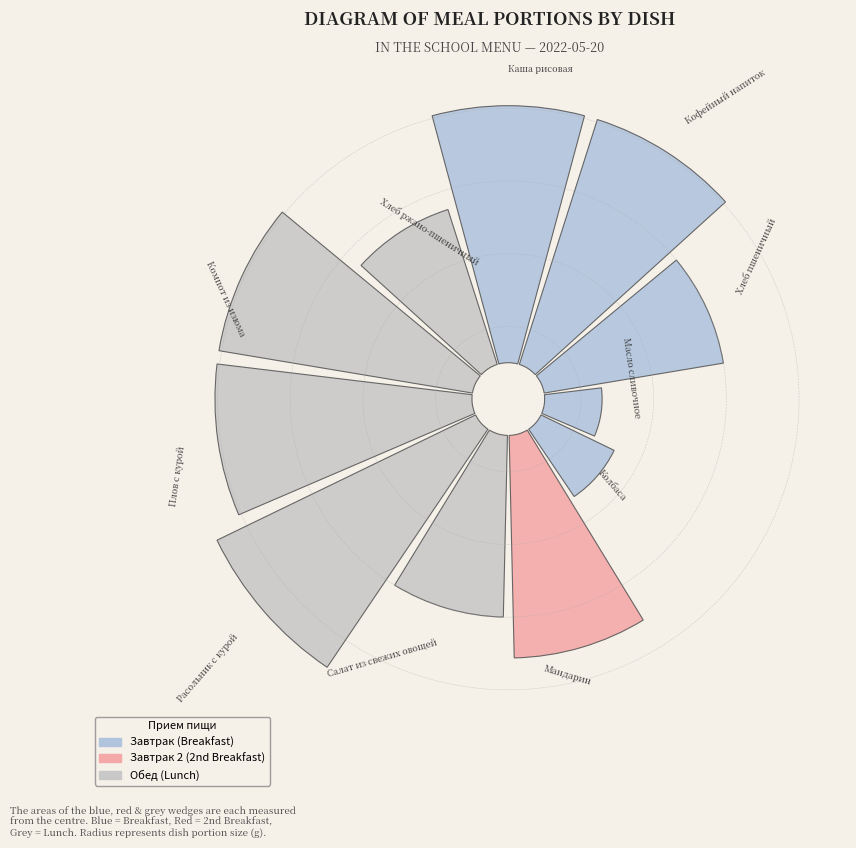

Rank the categories by value from lowest to highest.

Масло сливочное, Колбаса, Хлеб ржано-пшеничный, Хлеб пшеничный, Салат из свежих овощей, Мандарин, Каша рисовая, Кофейный напиток, Плов с курой, Компот из изюма, Расольник с курой